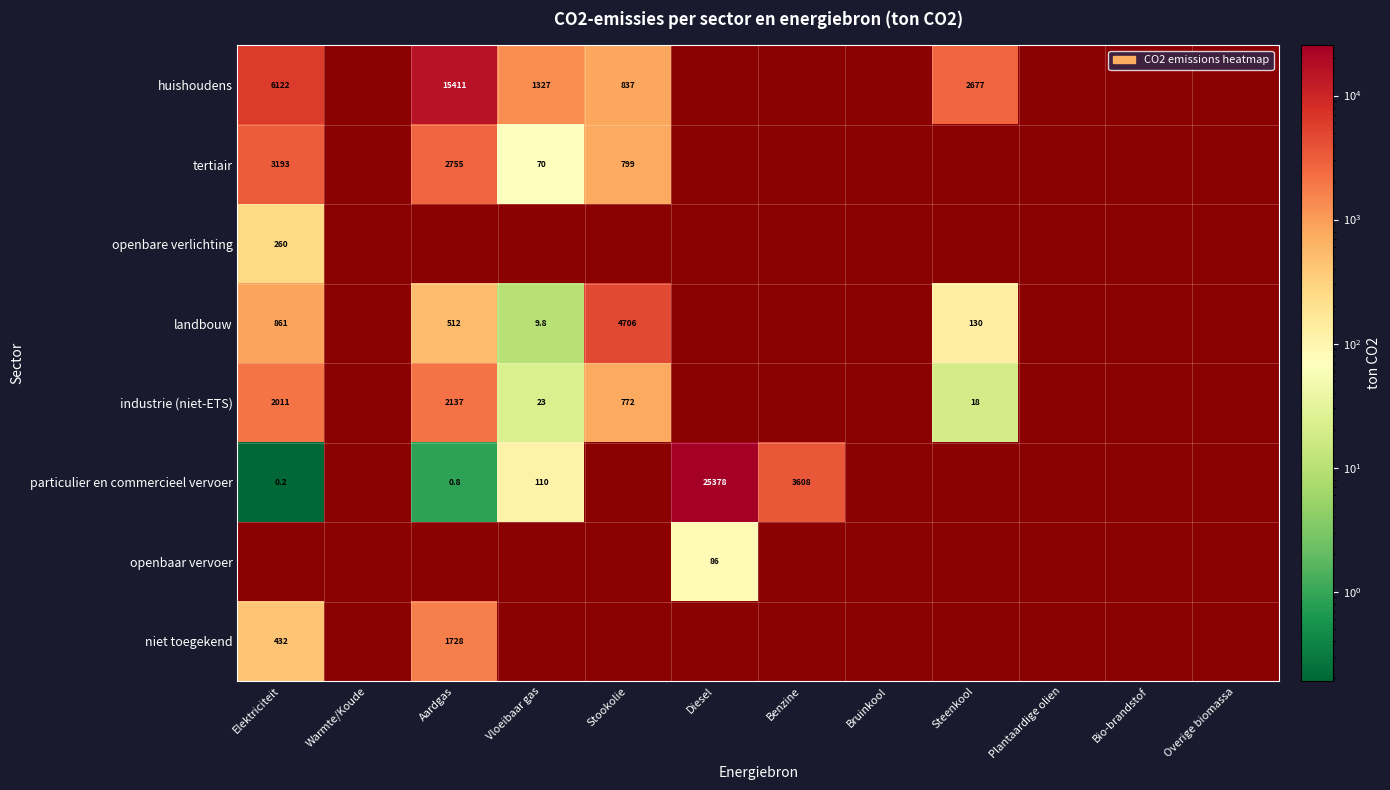

Which series has the widest spread of values?

particulier en commercieel vervoer